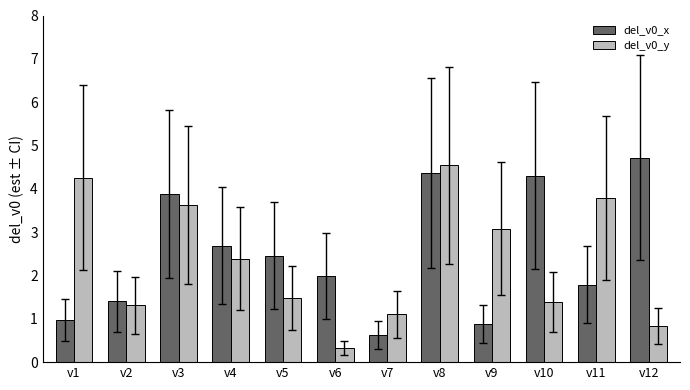

What is the sum of the del_v0_x values at v8 and v2?

5.8